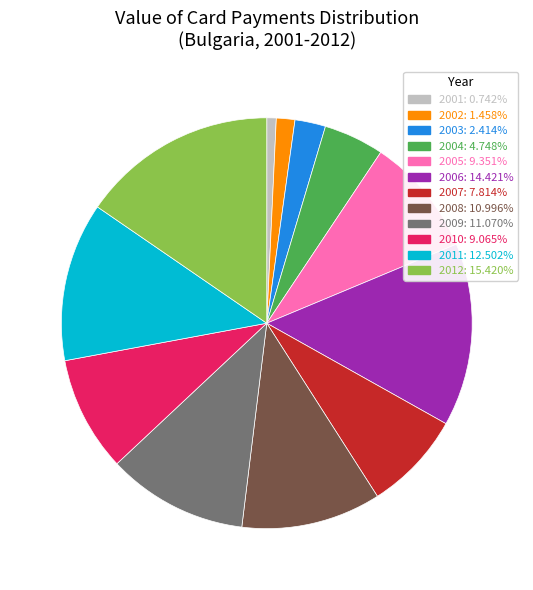

True or false: 2009 accounts for 4% of the total.

False